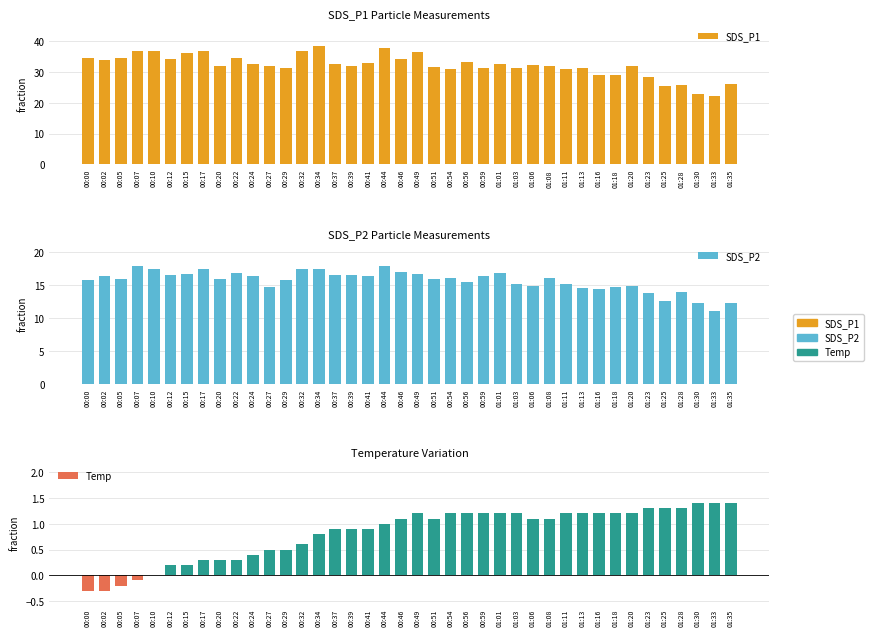

How many data points in SDS_P2 are above 15?

28